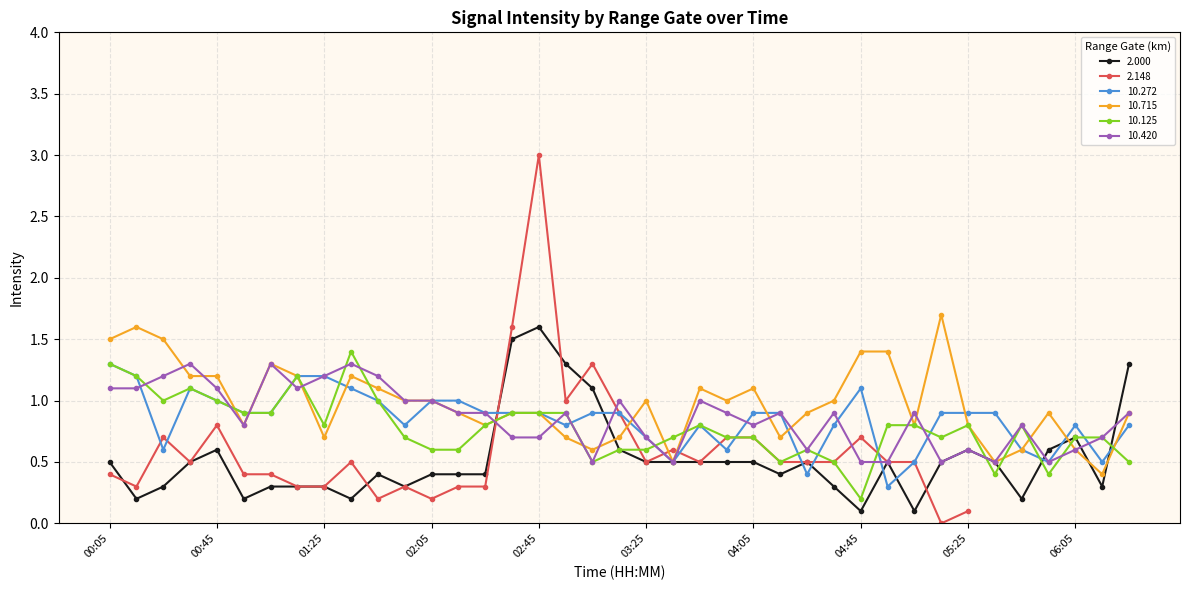

What is the difference between the 10.715 values at 01:15 and 05:35?

0.7